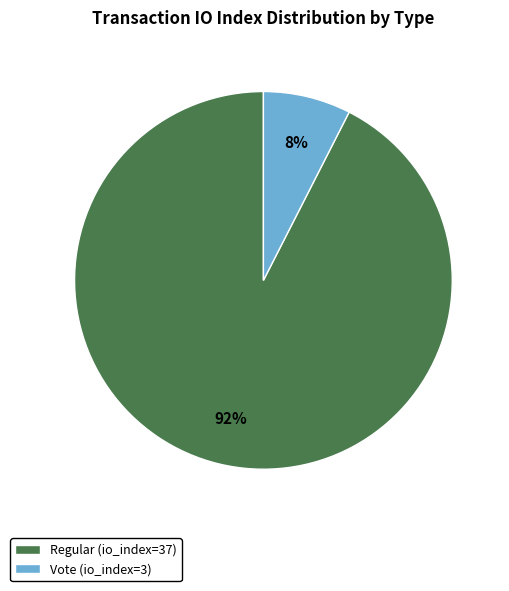

Which slice represents more than half of the pie?

Regular (io_index=37)